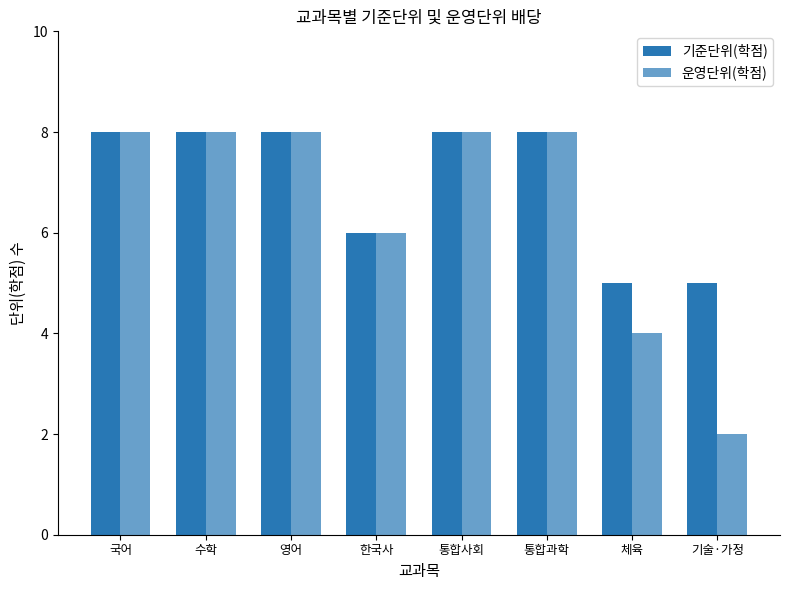

What position from the right is 통합사회?

4